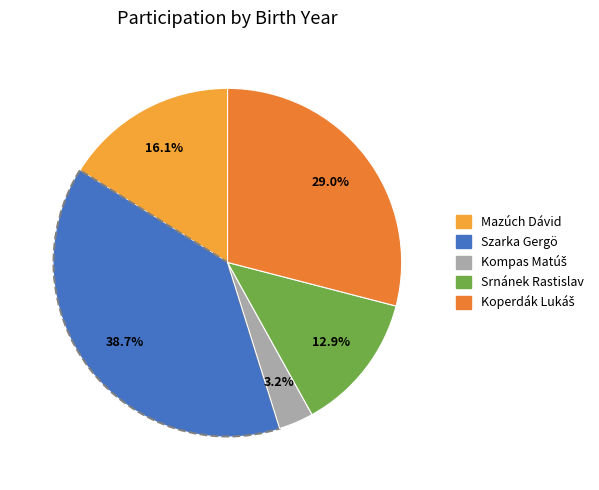

What percentage is NOT represented by Srnánek Rastislav?

87.1%